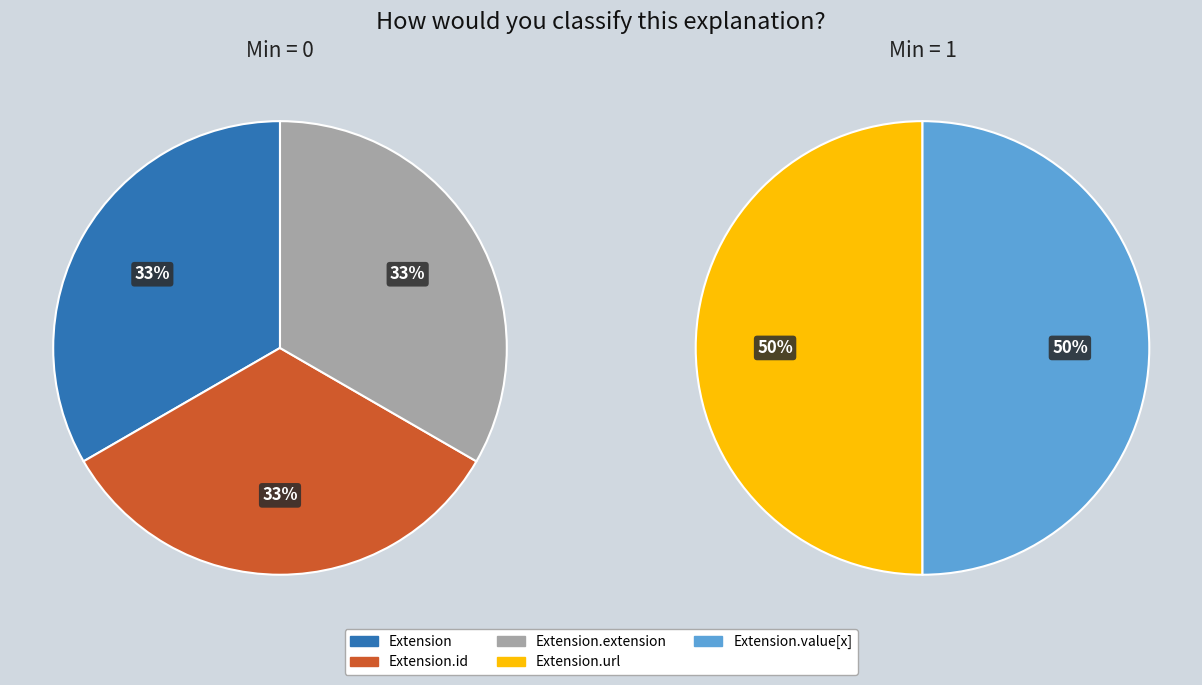

Which category has the biggest portion of the pie?

Extension.url